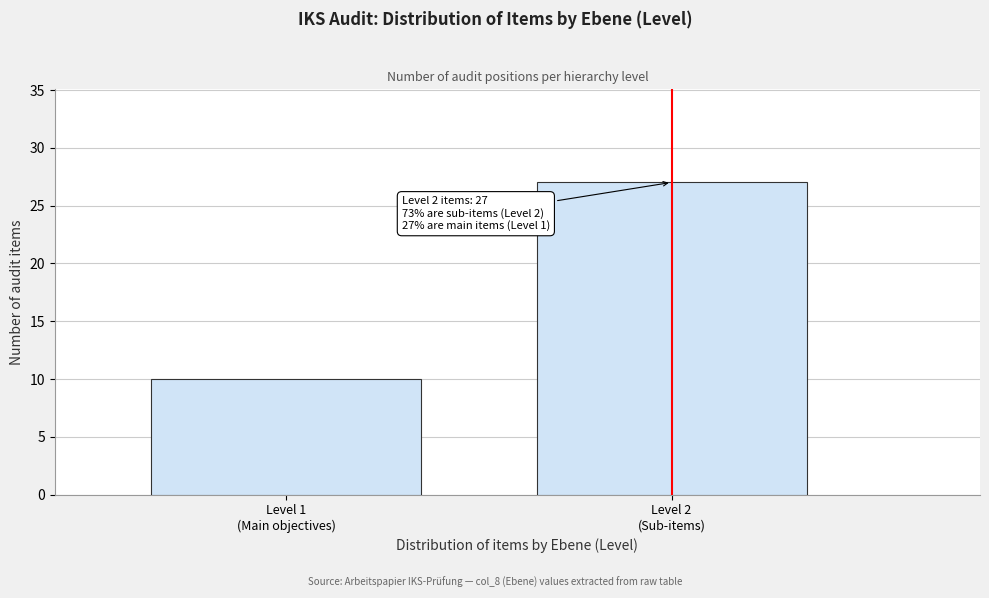

Reading right to left, transcribe all the data shown in this chart.

27	10